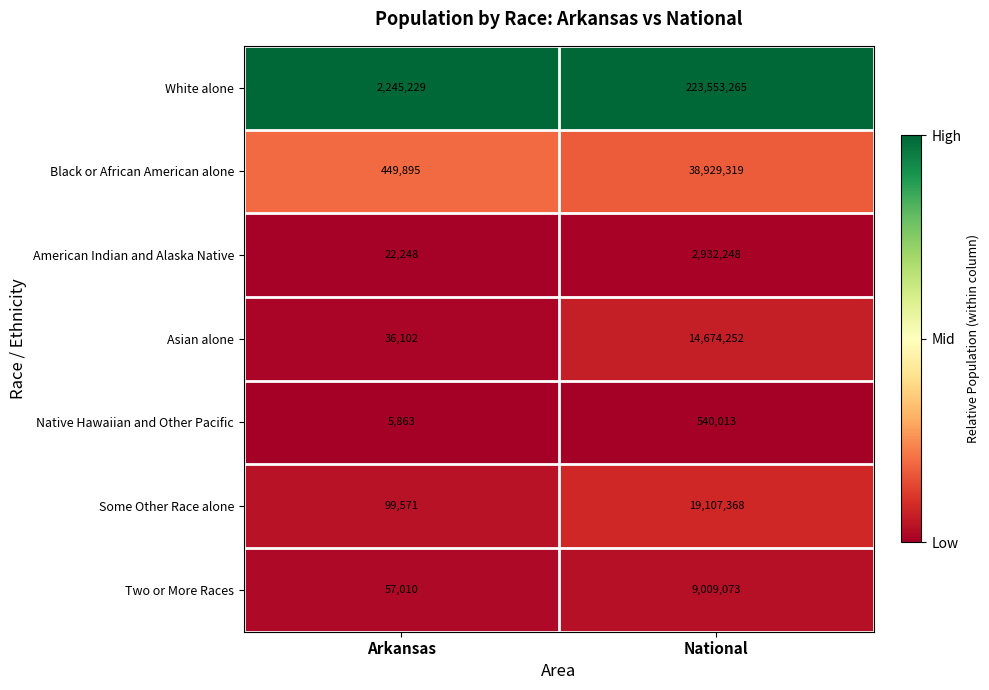

Reading right to left, extract all data points from this chart.

White alone: 223553265	2245229
Black or African American alone: 38929319	449895
American Indian and Alaska Native: 2932248	22248
Asian alone: 14674252	36102
Native Hawaiian and Other Pacific: 540013	5863
Some Other Race alone: 19107368	99571
Two or More Races: 9009073	57010